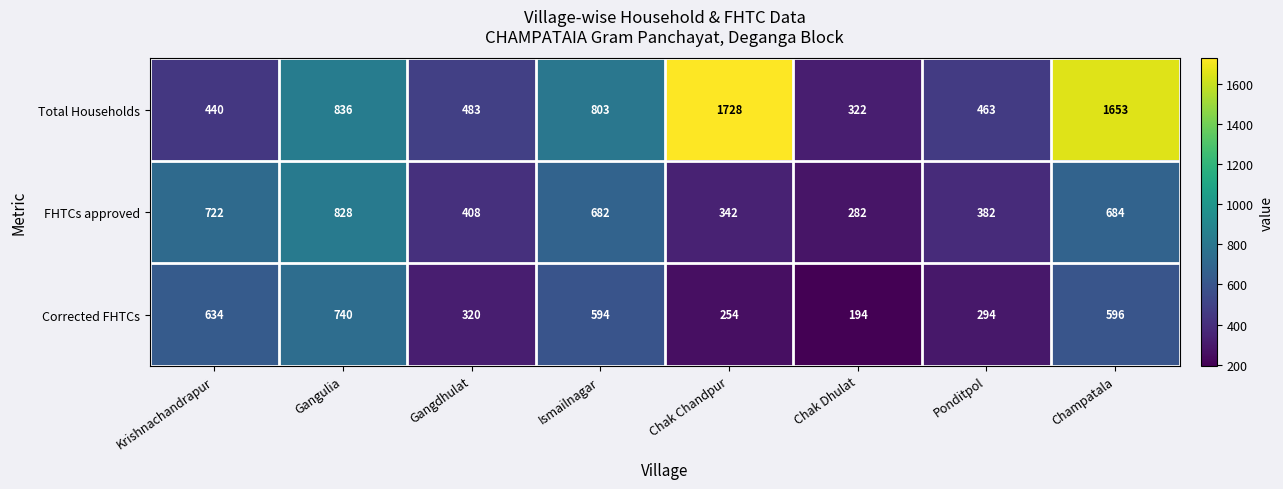

Rank the series at Gangdhulat from highest to lowest value.

Total Households, FHTCs approved, Corrected FHTCs